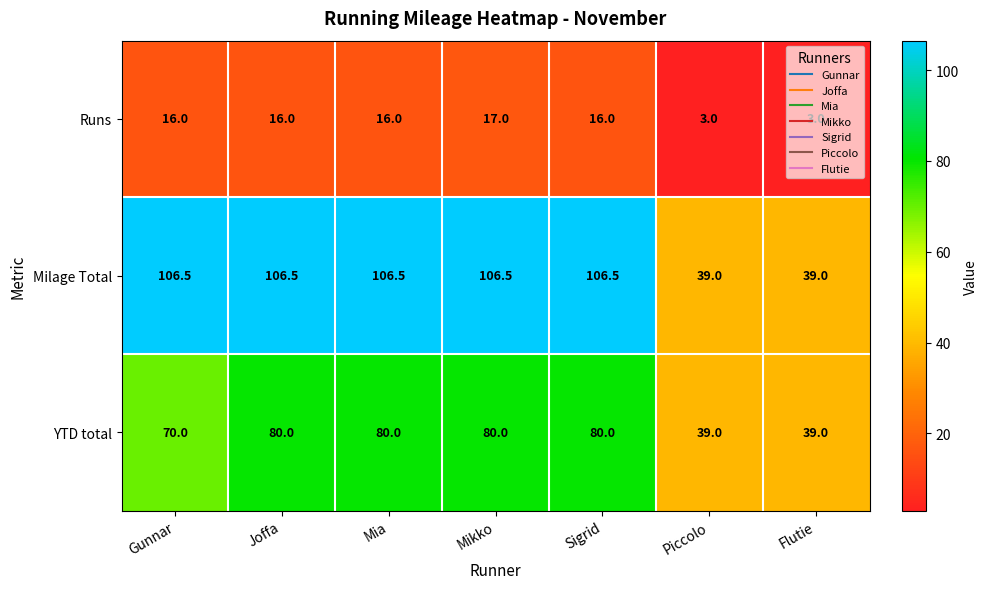

What is the difference between the maximum and minimum values in the Runs series?

14.0